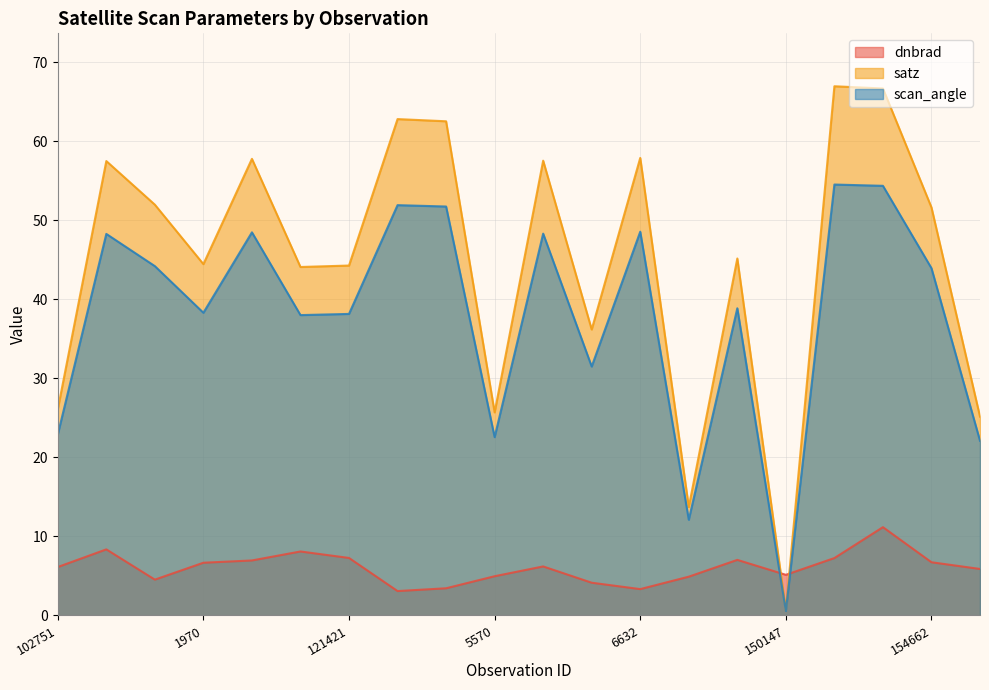

In satz, how many points are lower than both neighbors (excluding endpoints)?

6